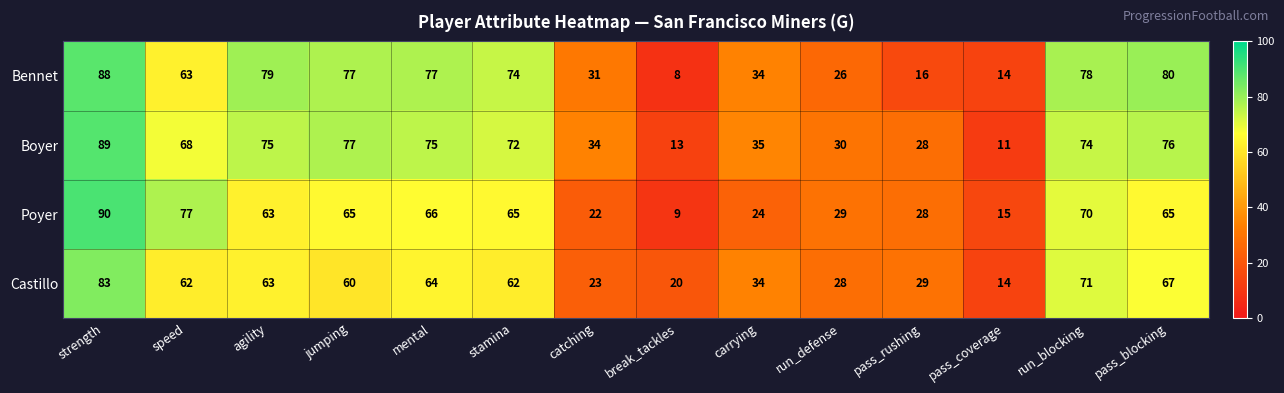

At which category is the sum across all series the highest?

strength